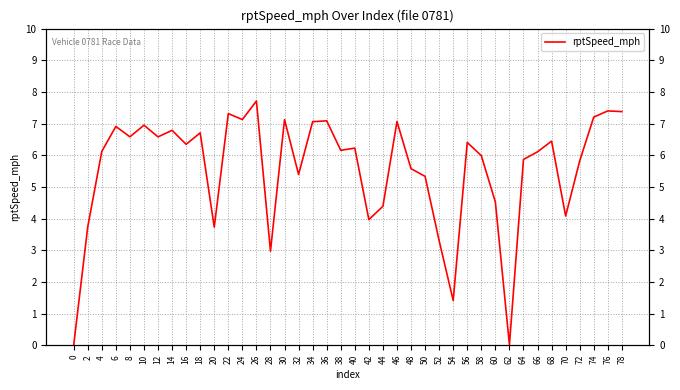

Rank the categories by value from lowest to highest.

0, 62, 54, 28, 52, 20, 2, 42, 70, 44, 60, 50, 32, 48, 72, 64, 58, 66, 4, 38, 40, 16, 56, 68, 12, 8, 18, 14, 6, 10, 34, 46, 36, 30, 24, 74, 22, 78, 76, 26